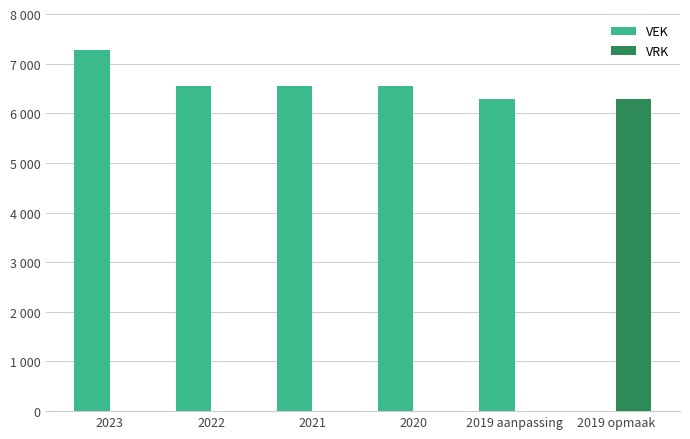

What position from the right is 2023?

6